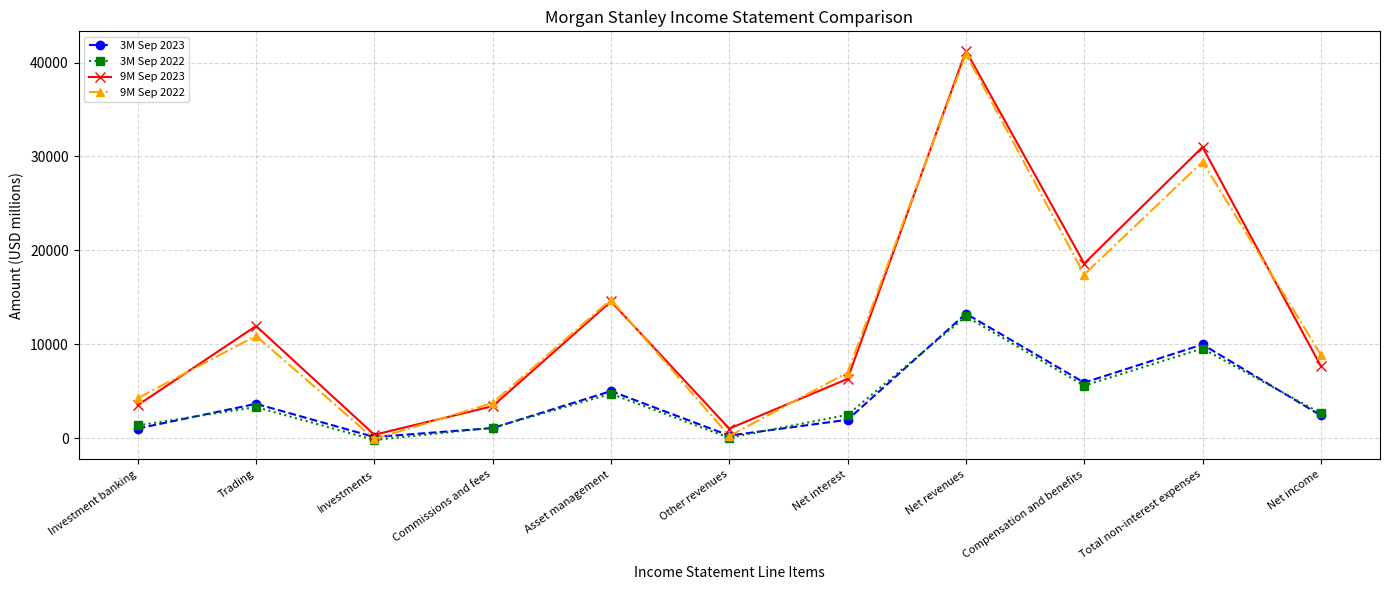

What are all the series names shown in the legend?

3M Sep 2023, 3M Sep 2022, 9M Sep 2023, 9M Sep 2022